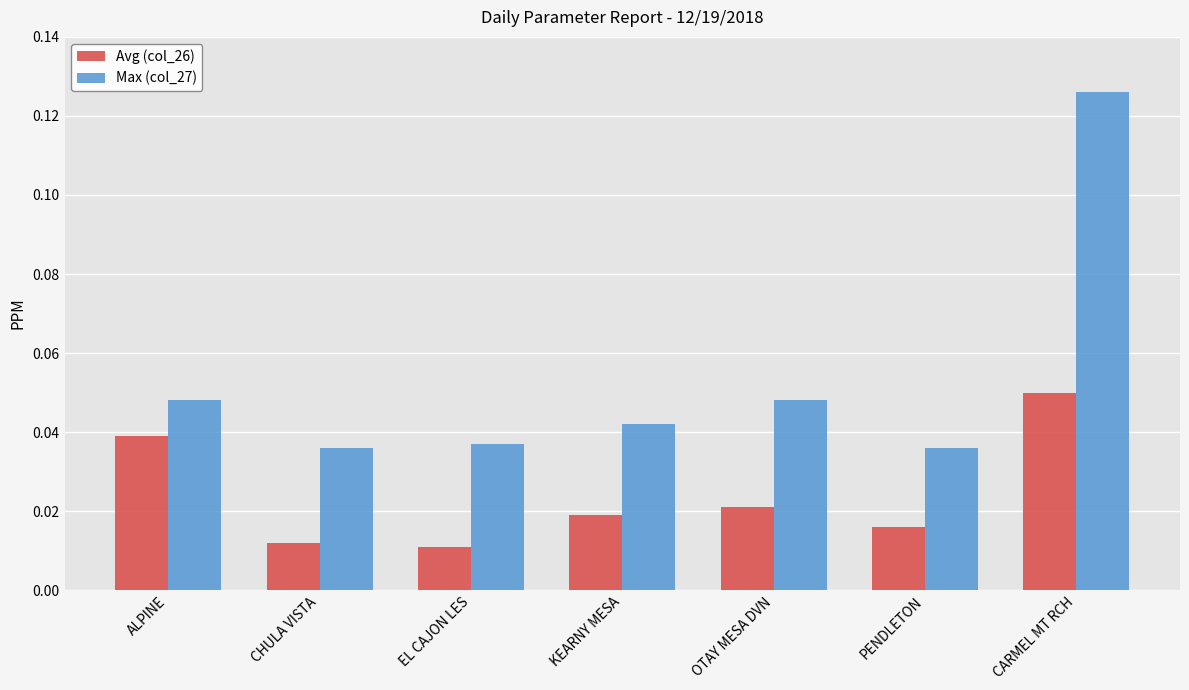

At which category does the chart reach its peak across all series?

CARMEL MT RCH